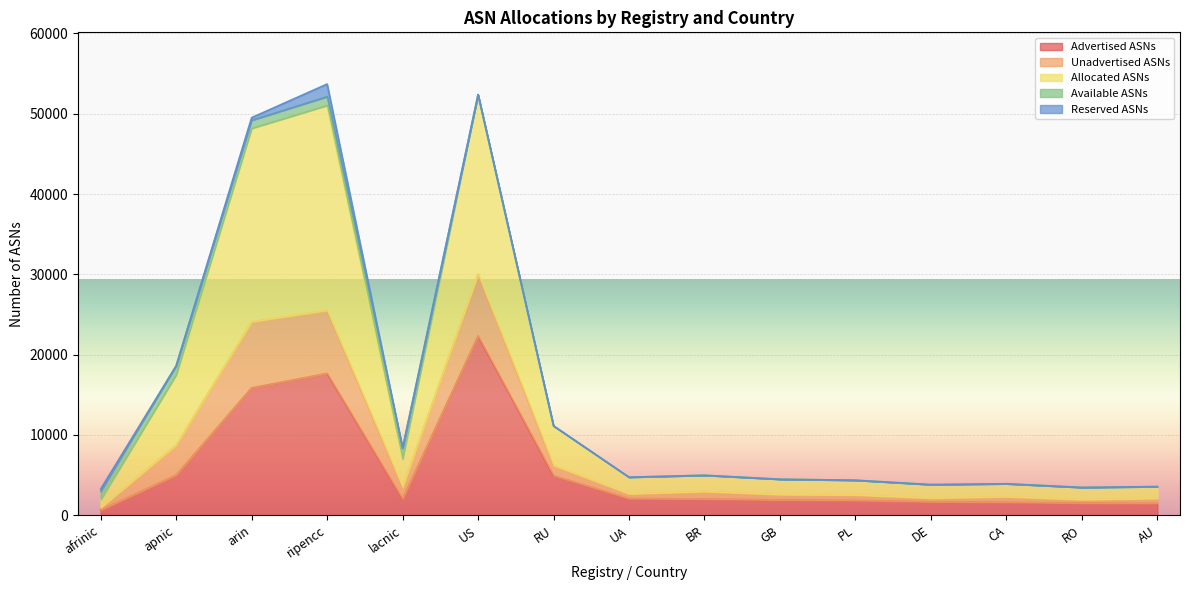

Between PL and afrinic, which is larger?

PL